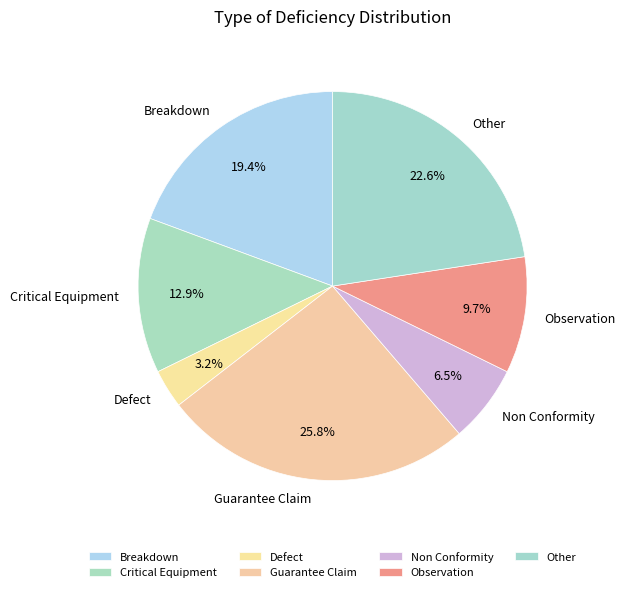

Approximately how many times larger is the value at Critical Equipment compared to Other?

0.6